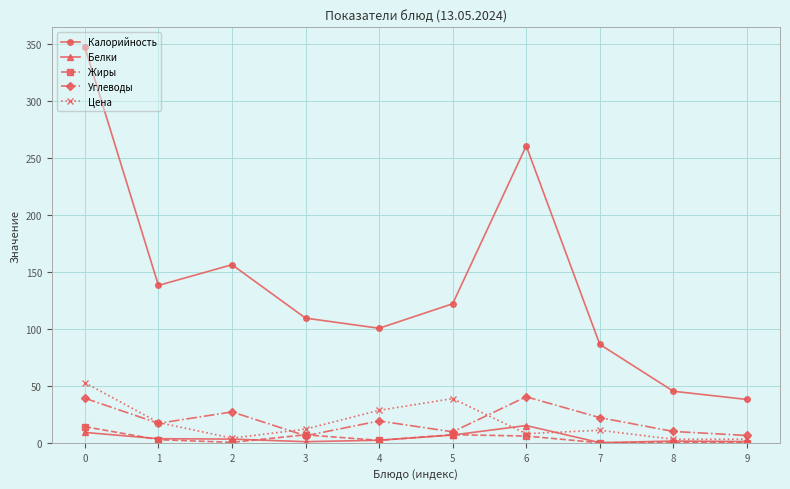

True or false: Калорийность and Белки cross at least once.

False